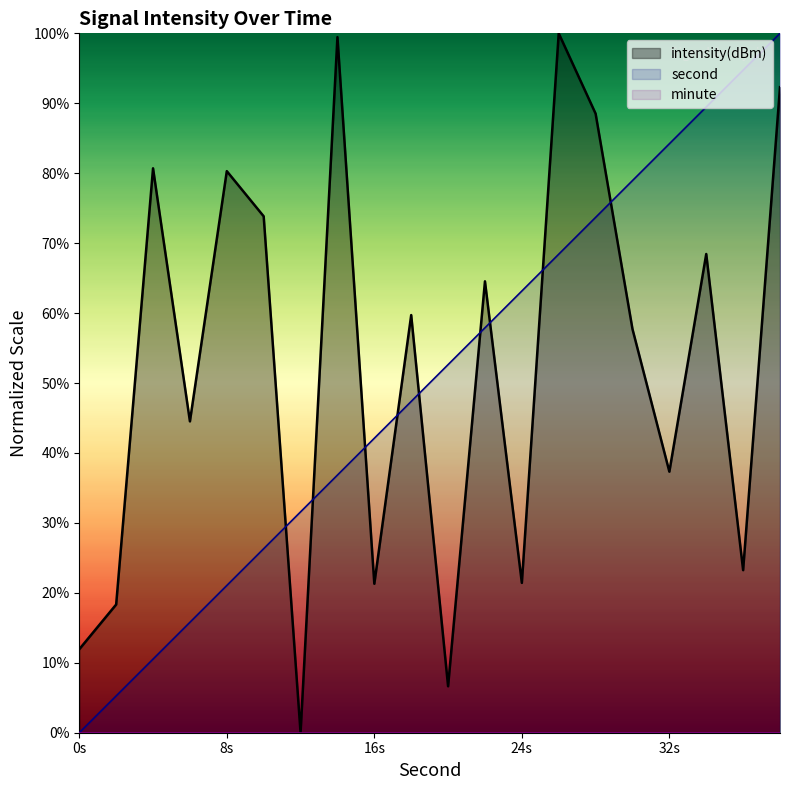

The intensity(dBm) series shows 65.9 at 32s. True or false?

False